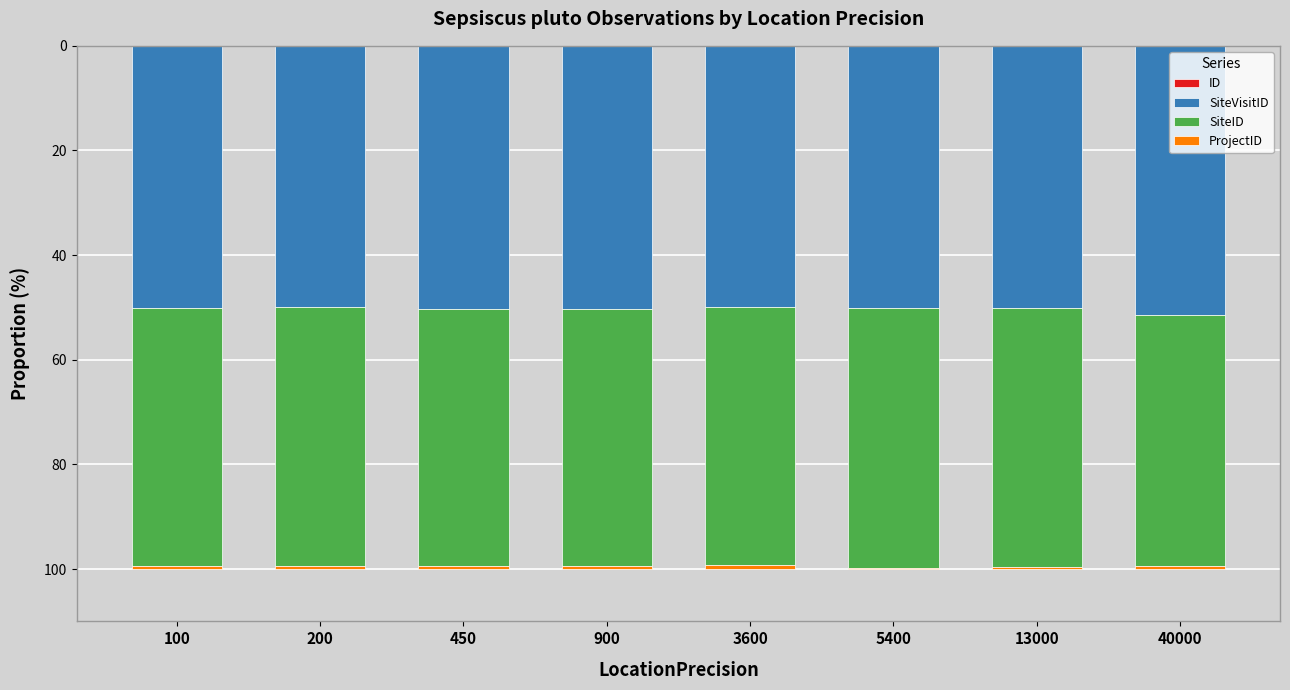

The ID series shows 0.0 at 900. True or false?

True